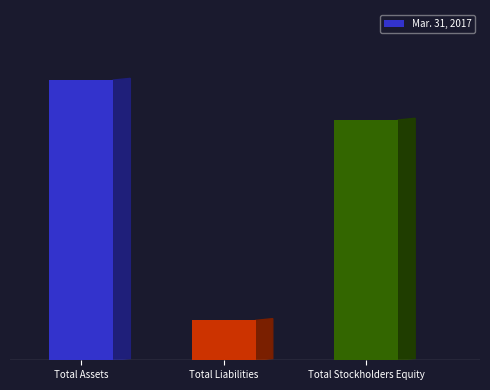

What is the difference between the second highest and minimum values?

5817630